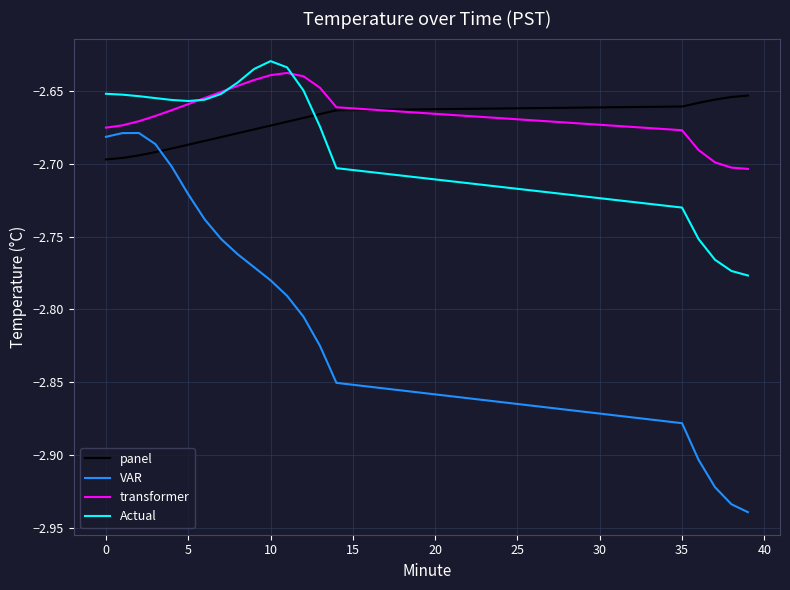

How many interior local peaks does the VAR series have?

1